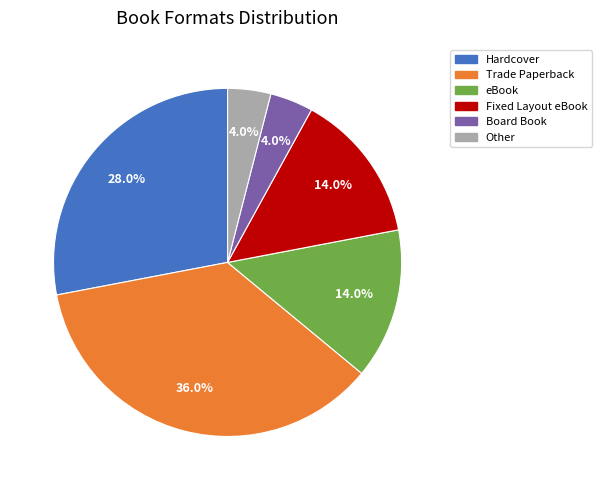

How many segments does this pie chart have?

6